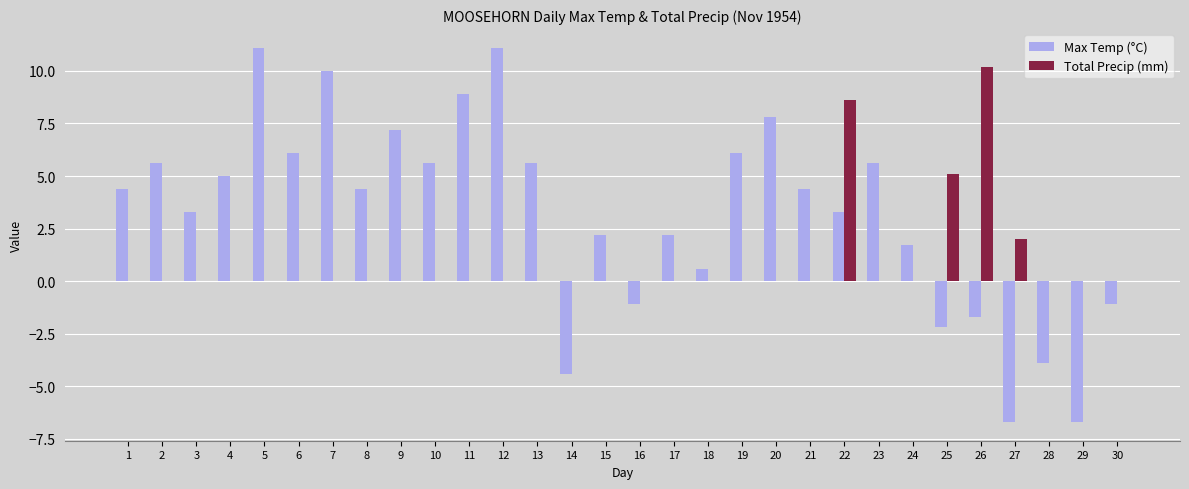

What is the total value across all series at 28?

-3.9